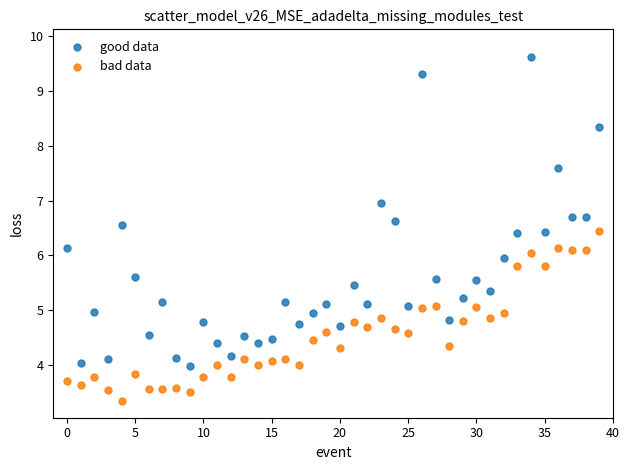

Which series contains the highest Y value?

good data